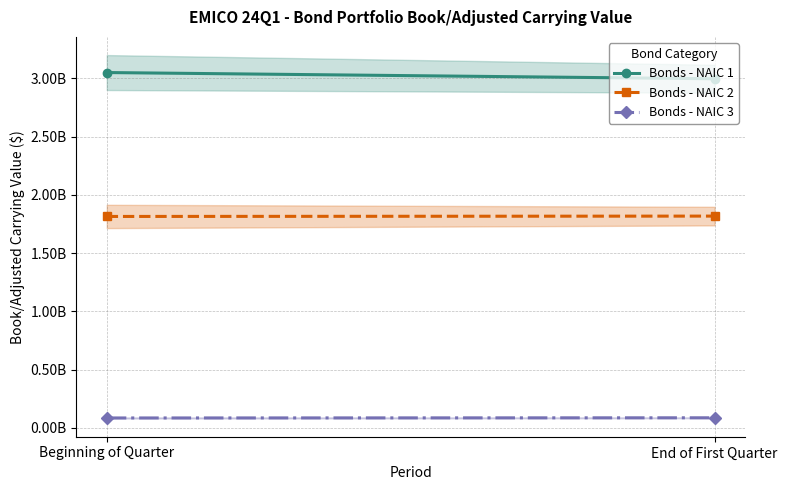

List the series in order of their overall mean, highest first.

Bonds - NAIC 1, Bonds - NAIC 2, Bonds - NAIC 3